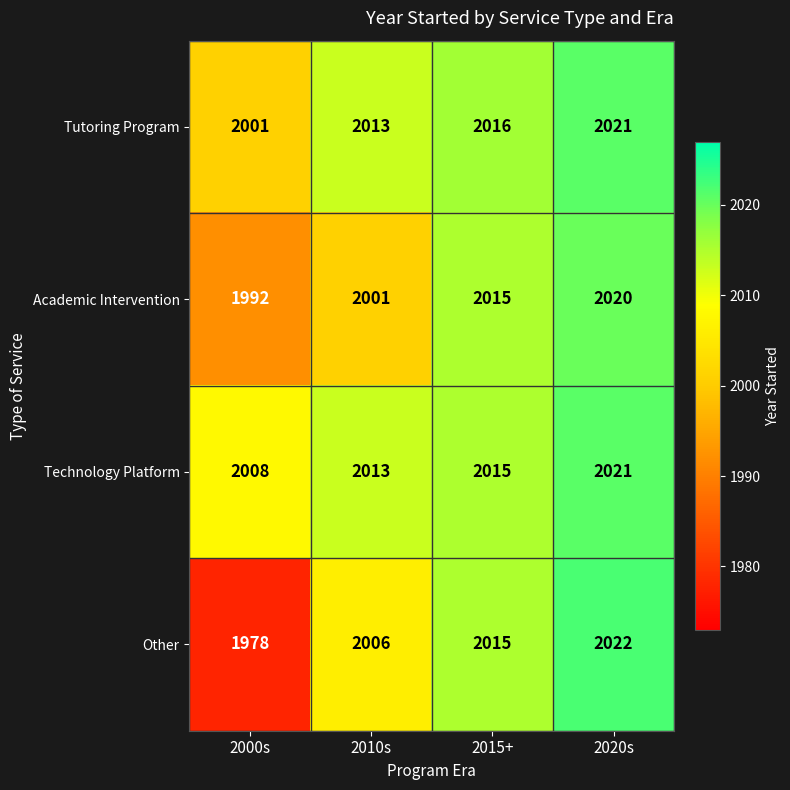

What is the average value of the Tutoring Program series?

2013